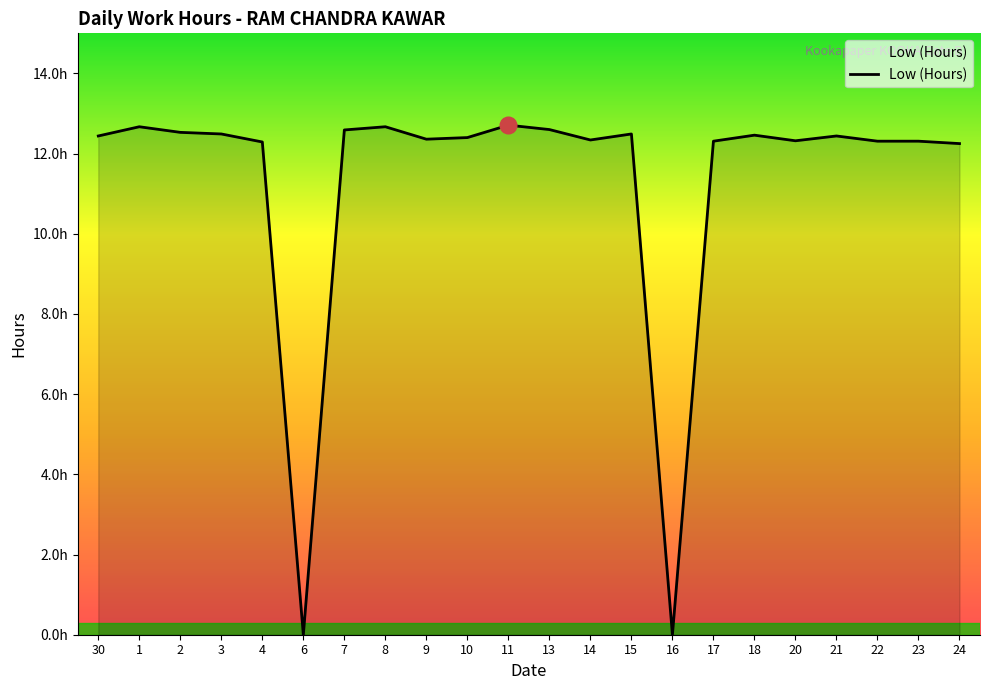

Does the chart display data point markers on the line(s)?

No